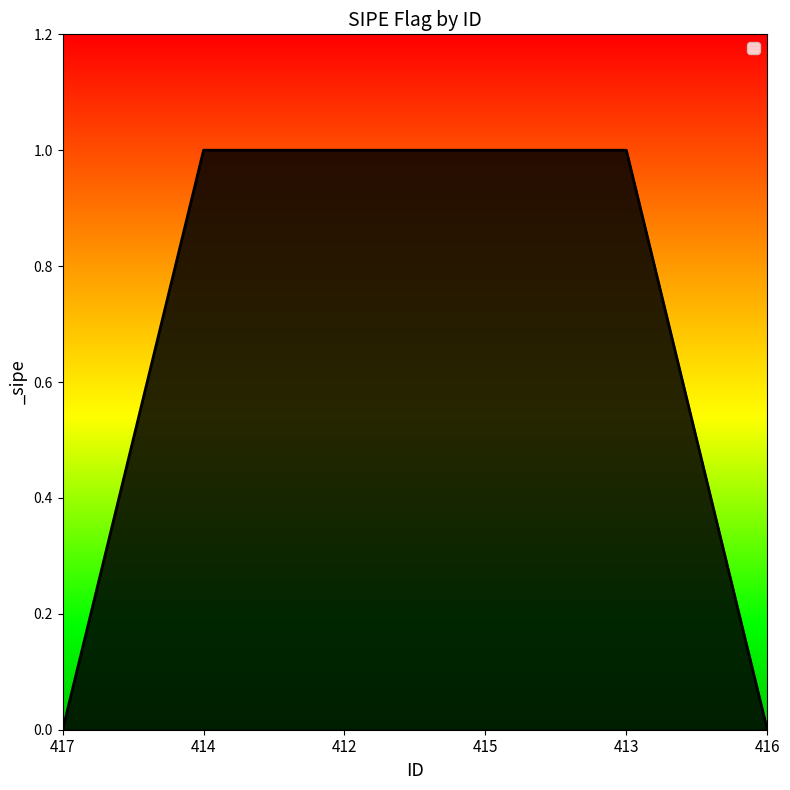

What is the maximum value shown in the chart?

1